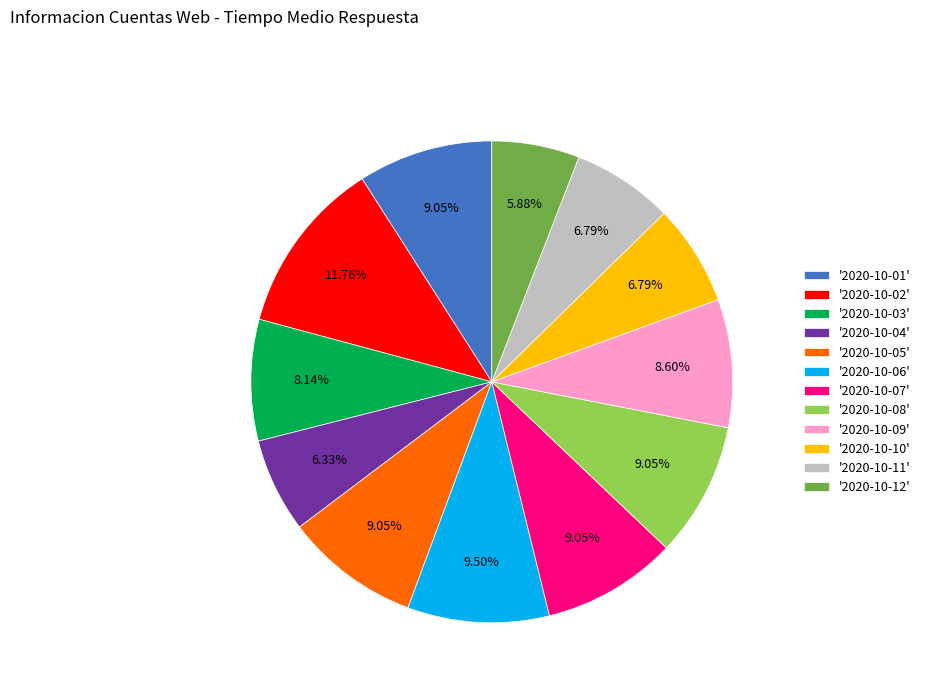

How many slices are in this pie chart?

12